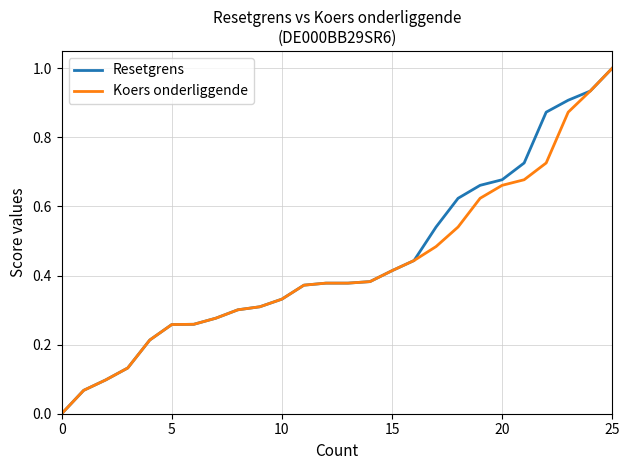

What is the maximum value for Resetgrens?

1.0